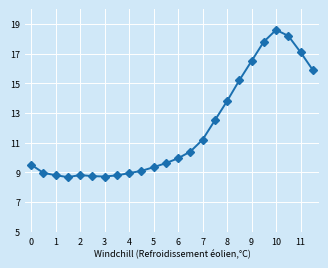

What is the greatest value displayed?

18.6